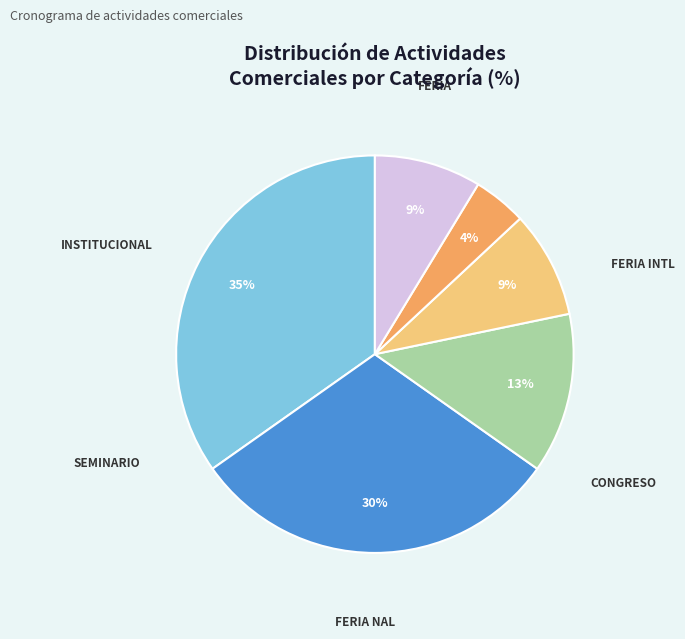

Count the number of slices in the pie.

6